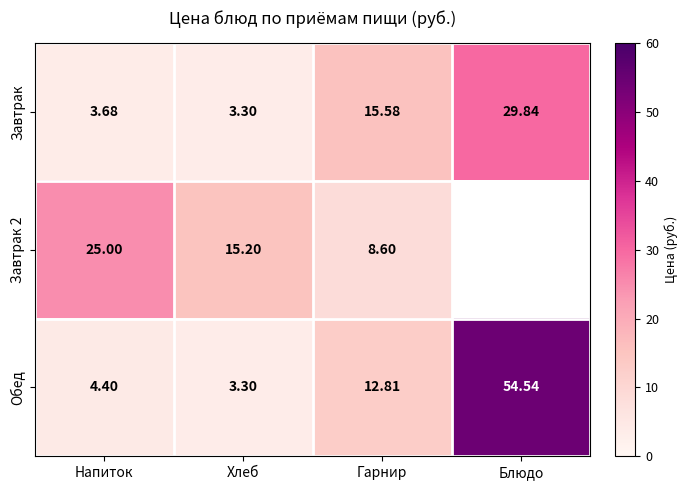

Is the value of Завтрак 2 at Гарнир greater than the value of Обед at Гарнир?

No